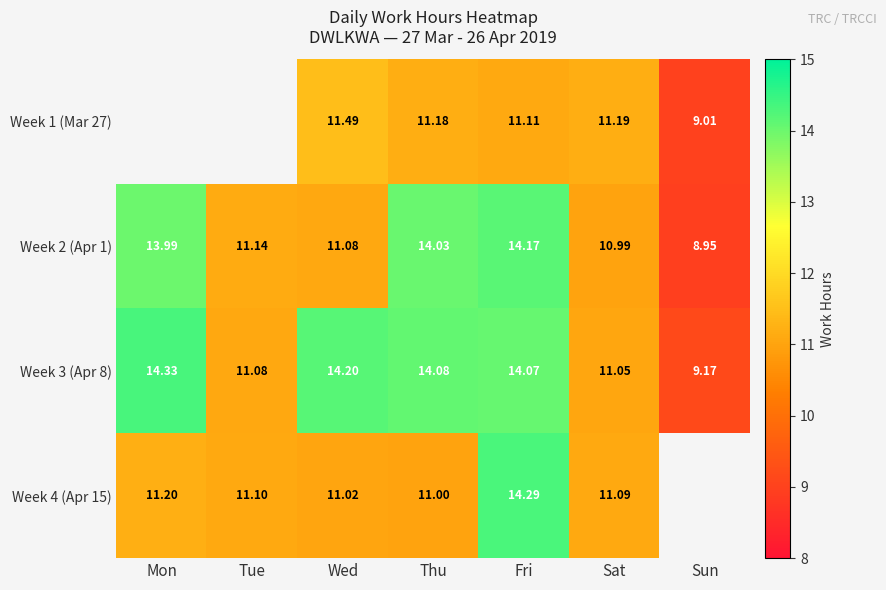

The value of Week 1 (Mar 27) at Sat is 11.2. True or false?

True